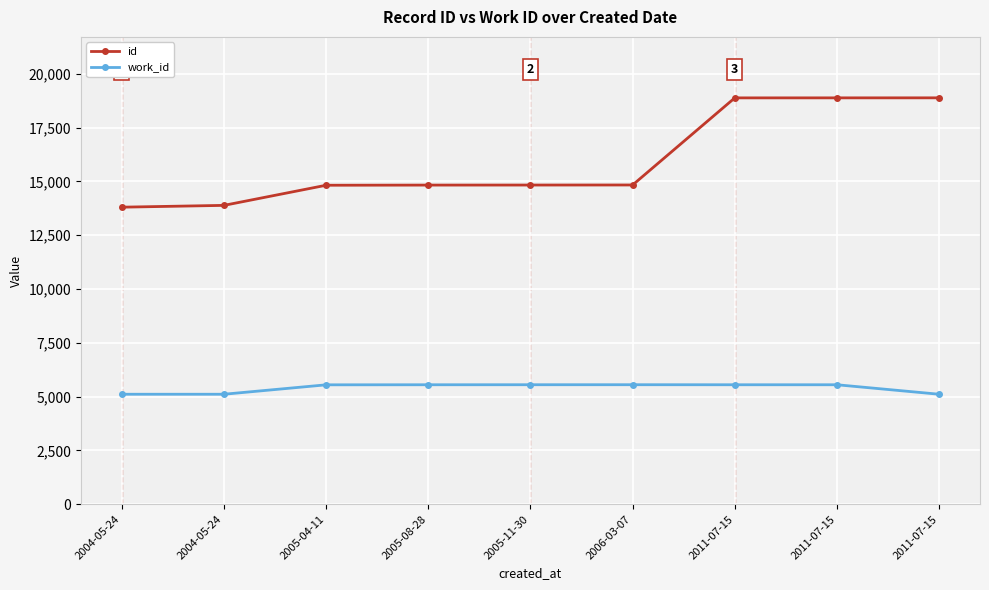

What are all the series names shown in the legend?

id, work_id